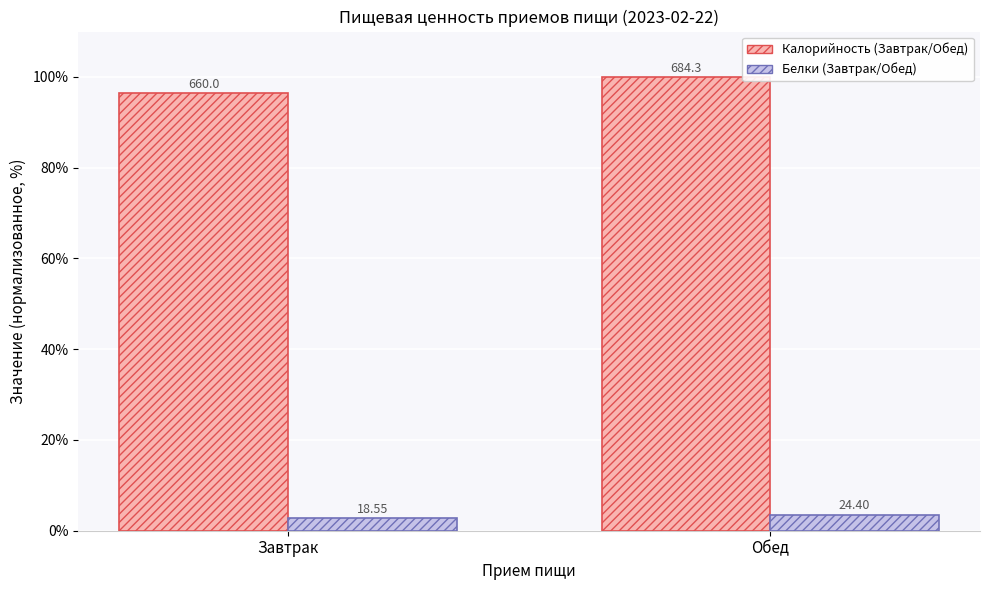

Reading left to right, extract all data points from this chart.

Калорийность (без пересчёта): Завтрак=96.4	Обед=100.0
Белки (нормализовано): Завтрак=2.7	Обед=3.6